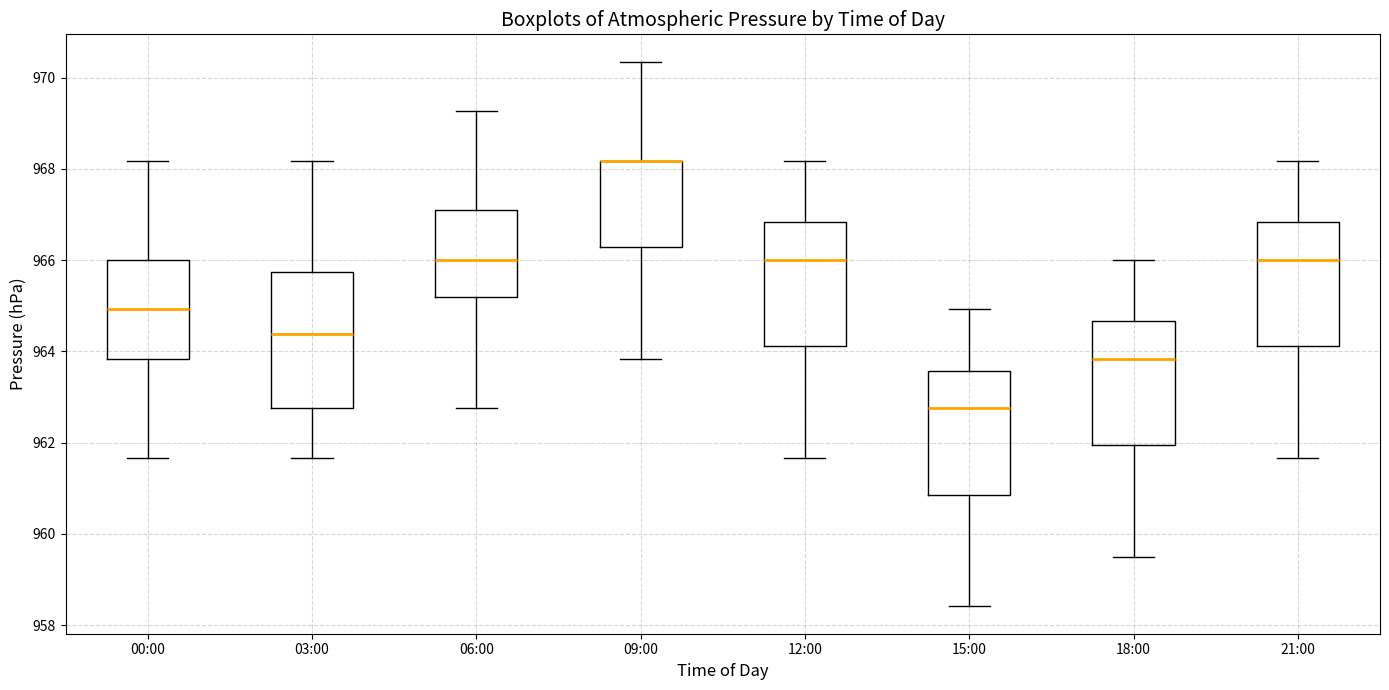

Which box is the tallest, from its lower edge to its upper edge?

03:00